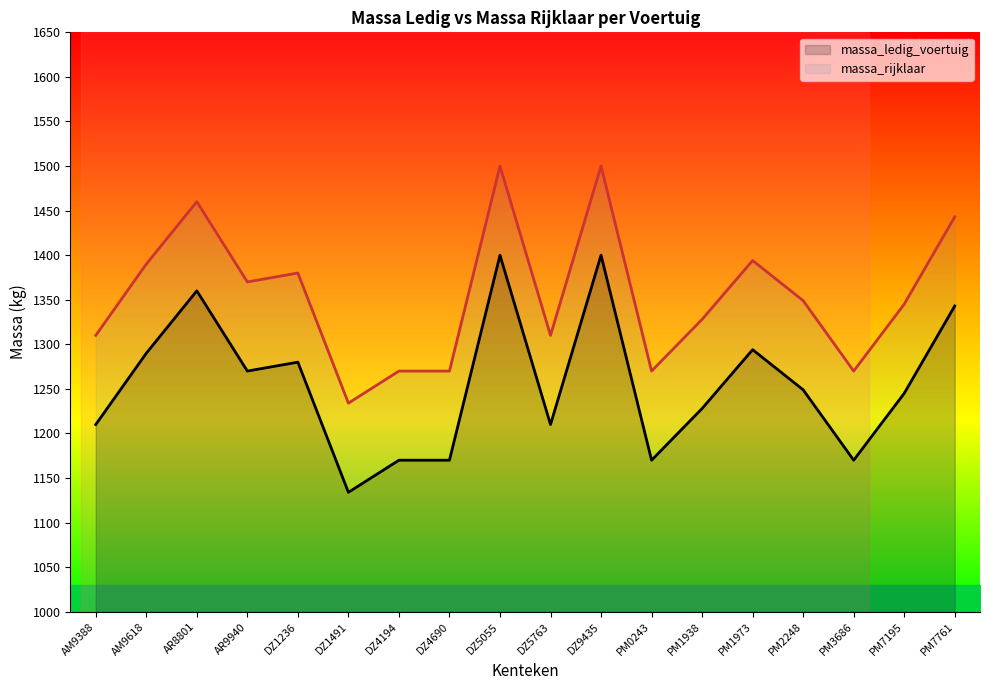

Which category has the highest value across all series?

DZ5055